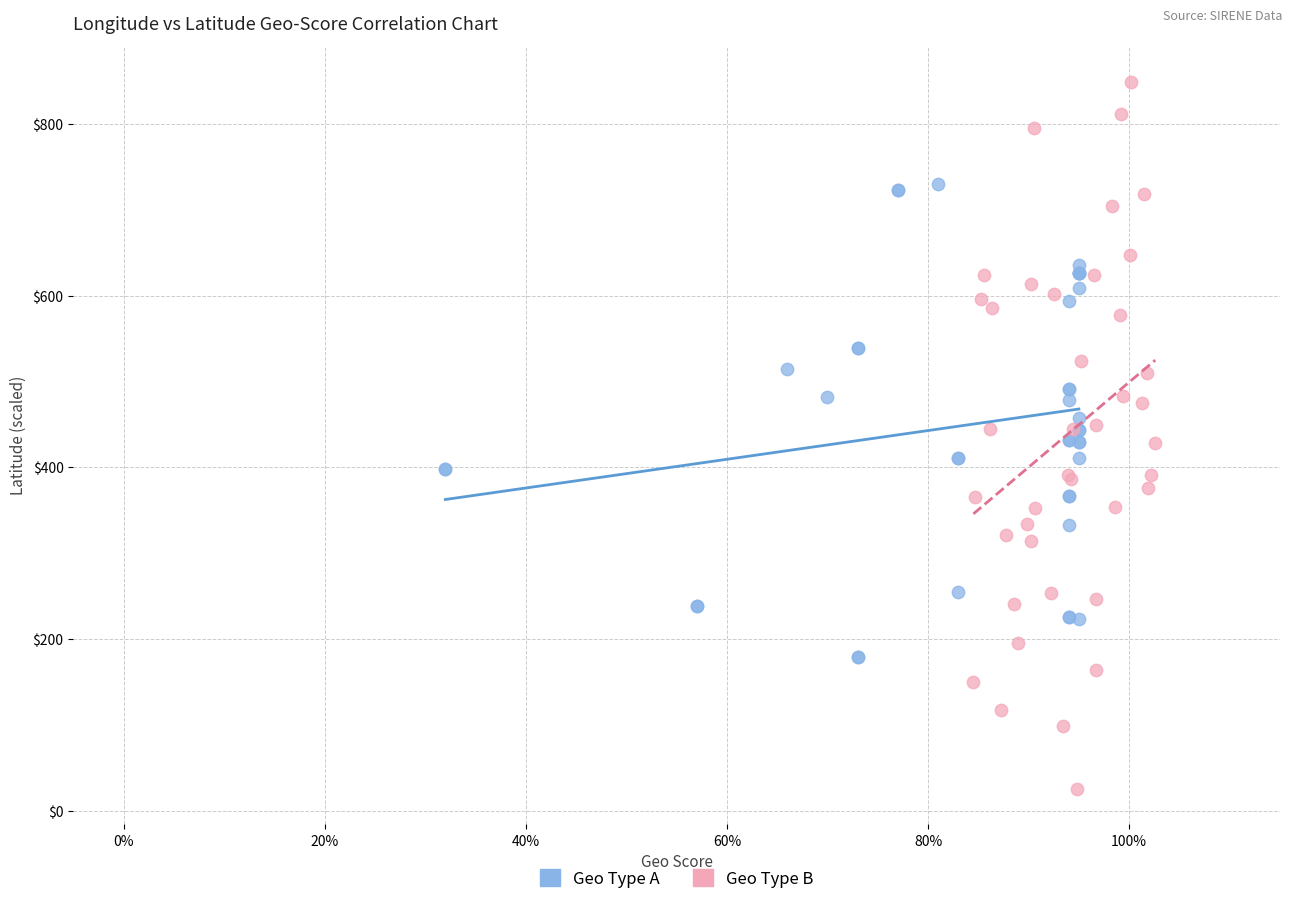

Which series reaches the maximum Y coordinate?

Geo Type B